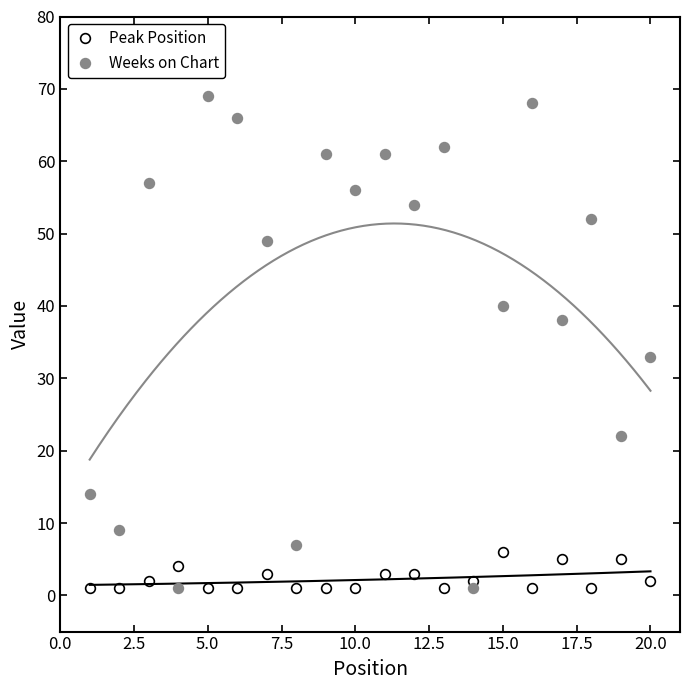

List the series in order of their peak value, lowest first.

Peak Position, Weeks on Chart